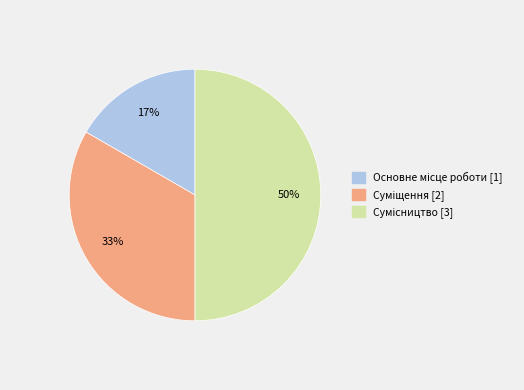

To the nearest percent, what is the difference between the largest and smallest slice percentages?

33%